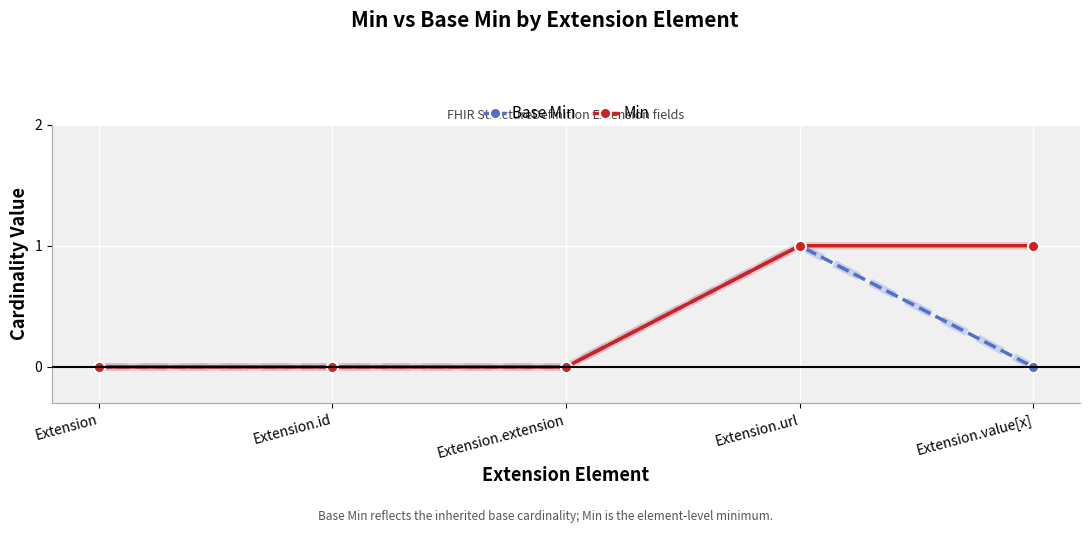

What is the label of the 4th point from the left?

Extension.url